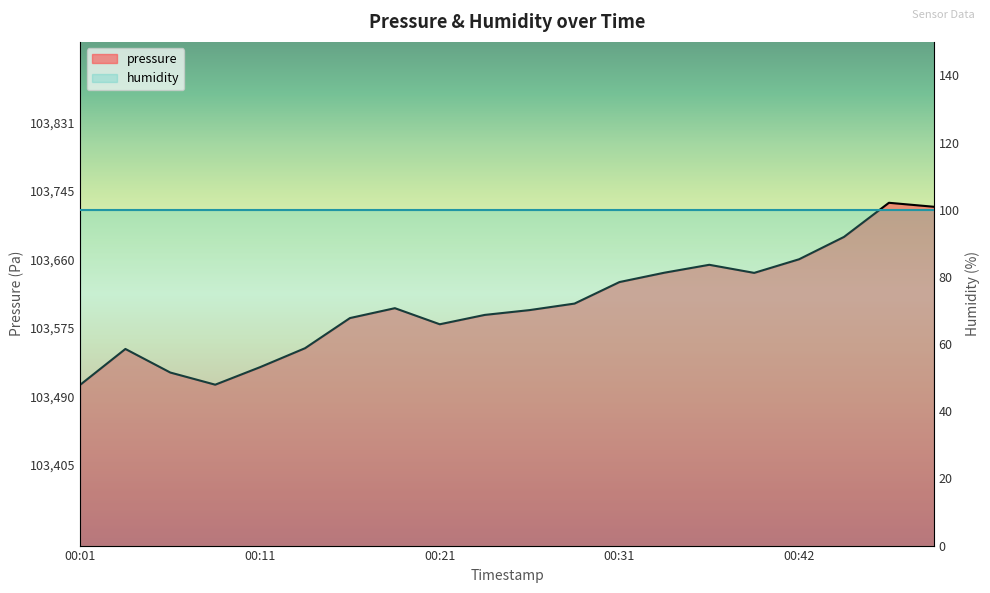

Rank the categories by value from highest to lowest.

00:47, 00:49, 00:44, 00:42, 00:37, 00:34, 00:39, 00:31, 00:29, 00:19, 00:26, 00:24, 00:16, 00:21, 00:14, 00:04, 00:11, 00:06, 00:01, 00:09